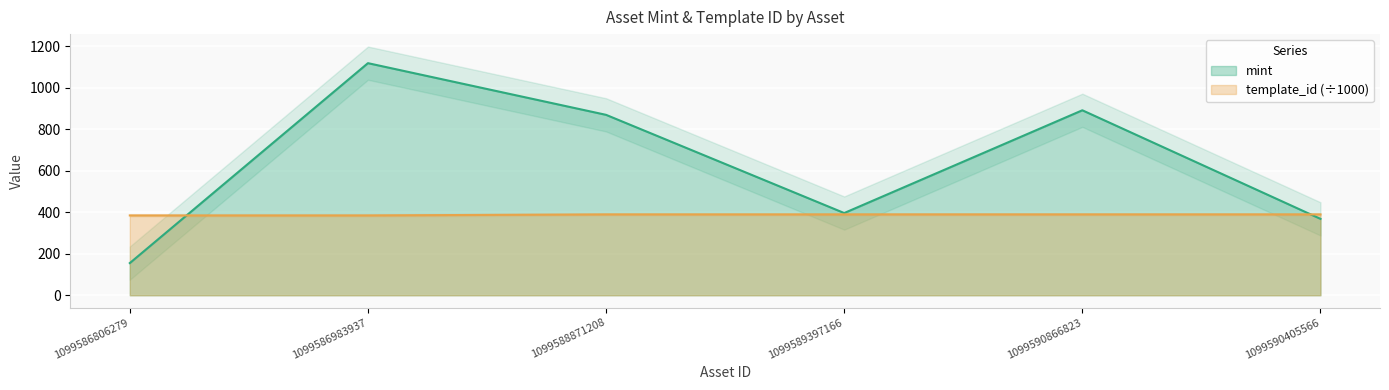

True or false: template_id and mint intersect in this chart.

True